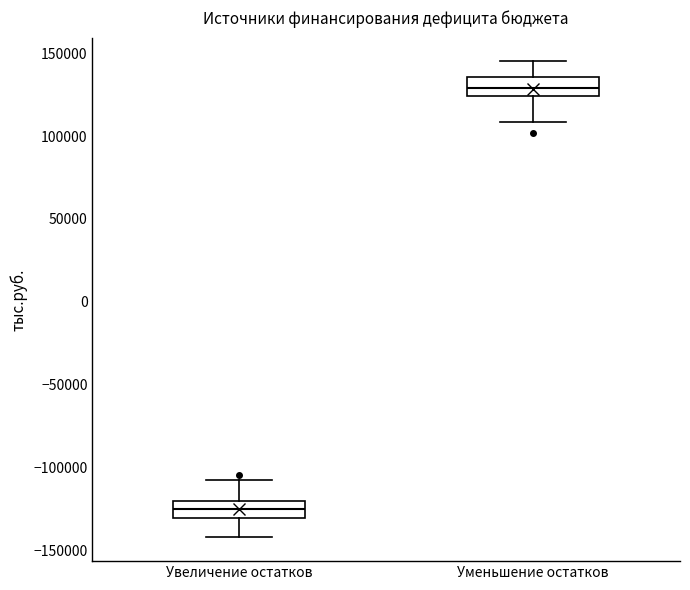

Which box has the highest median line?

Уменьшение остатков